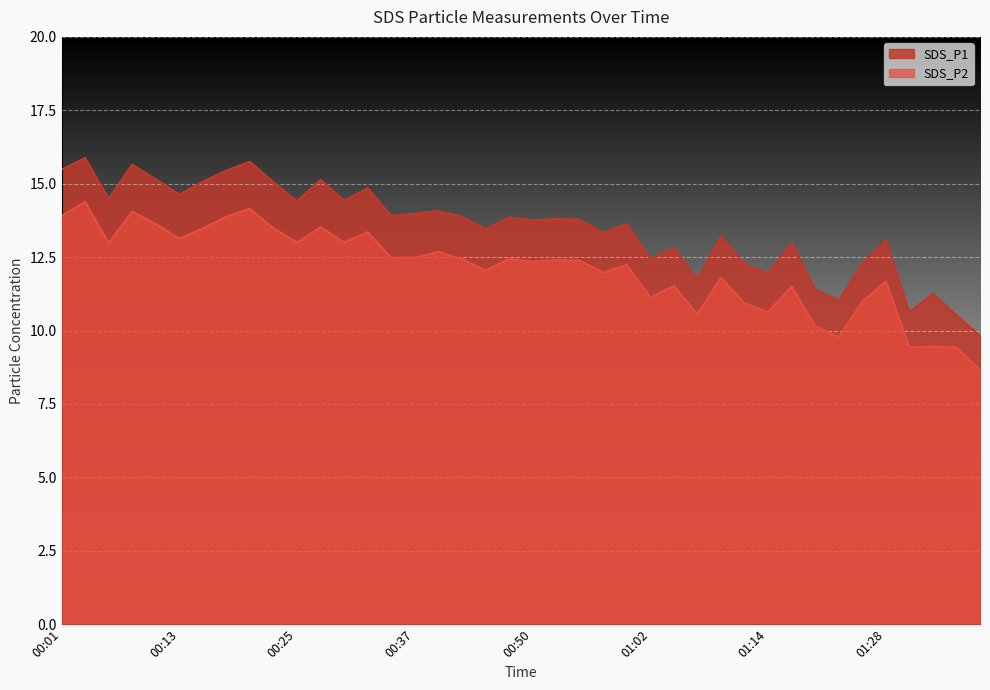

What is the minimum value shown in the chart?

8.7